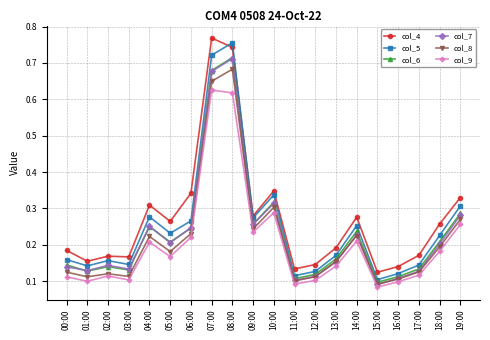

Which category has the highest value in the col_8 series?

08:00